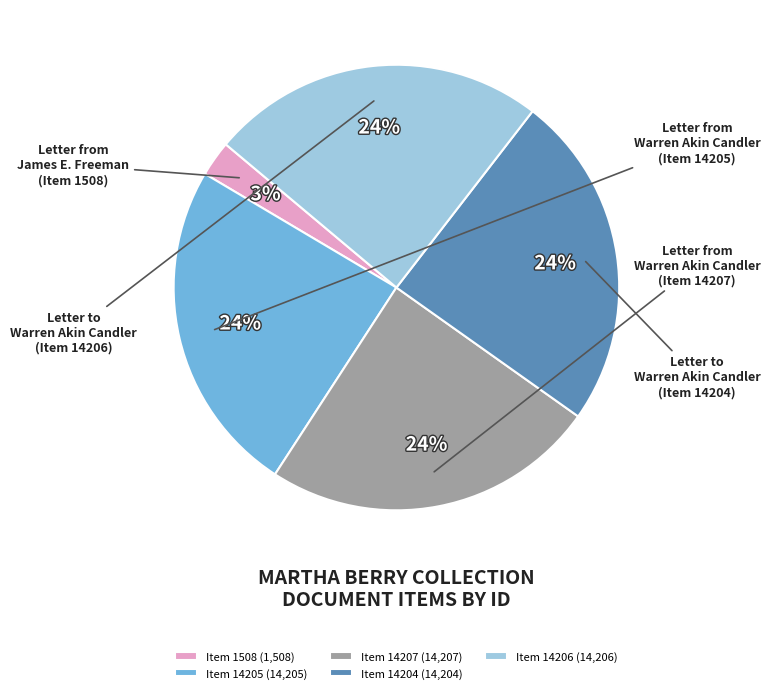

Do Item 14207 (14,207) and Item 1508 (1,508) together represent more than half of the pie?

No